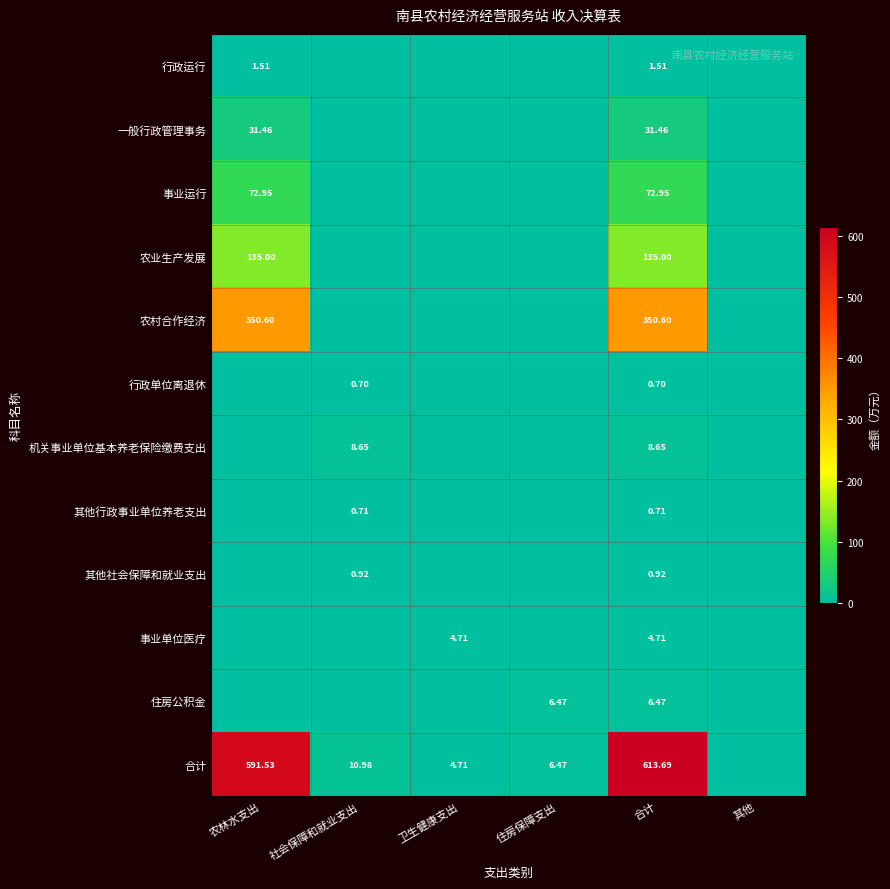

Which label corresponds to the largest value in the chart?

合计